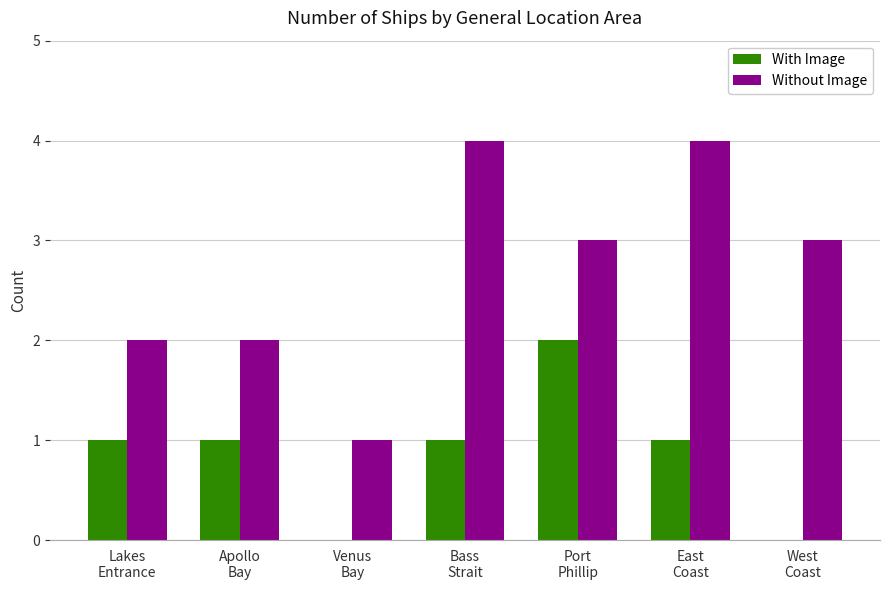

What is the highest value of the Without Image series?

4